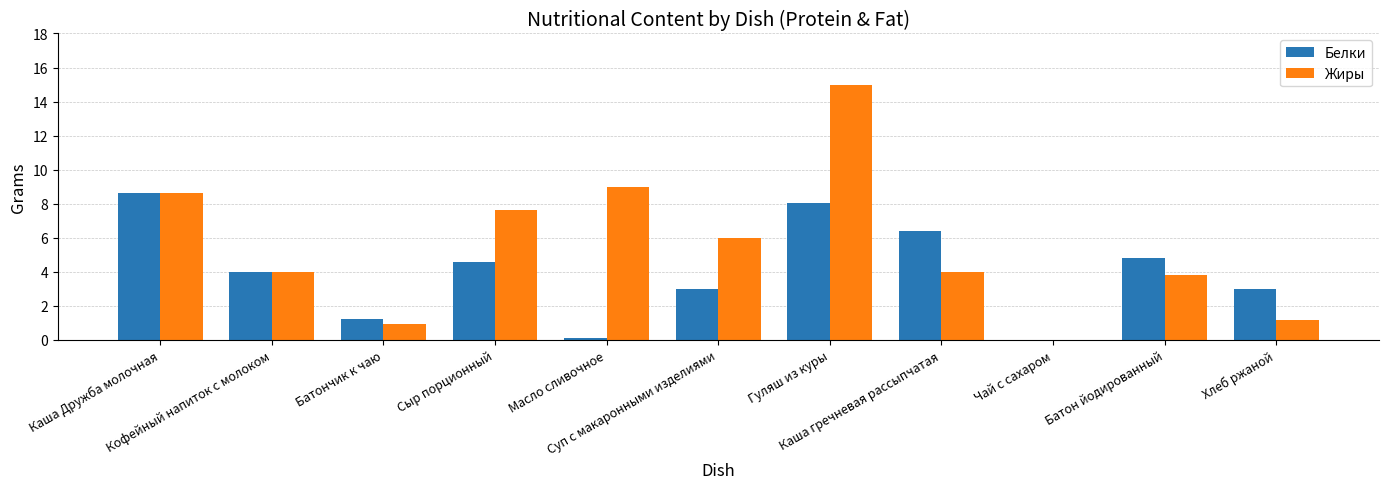

What is the sum of all Белки values?

43.7